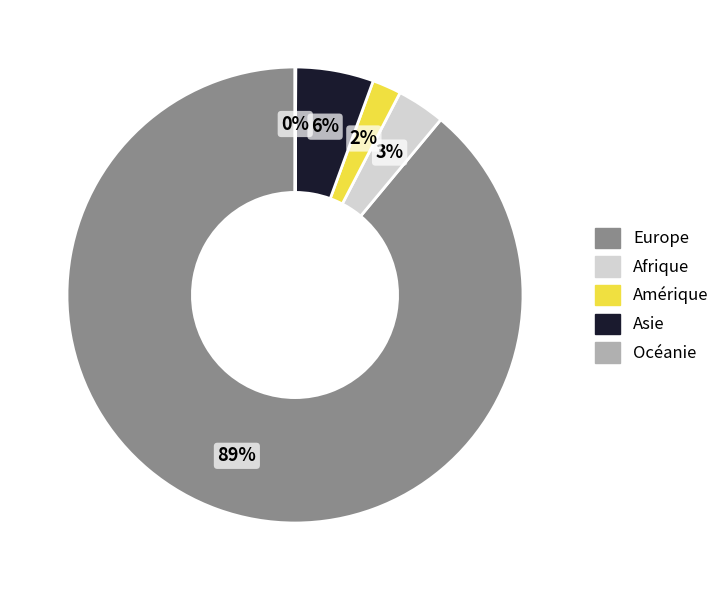

Does Europe account for over 50% of the chart?

Yes